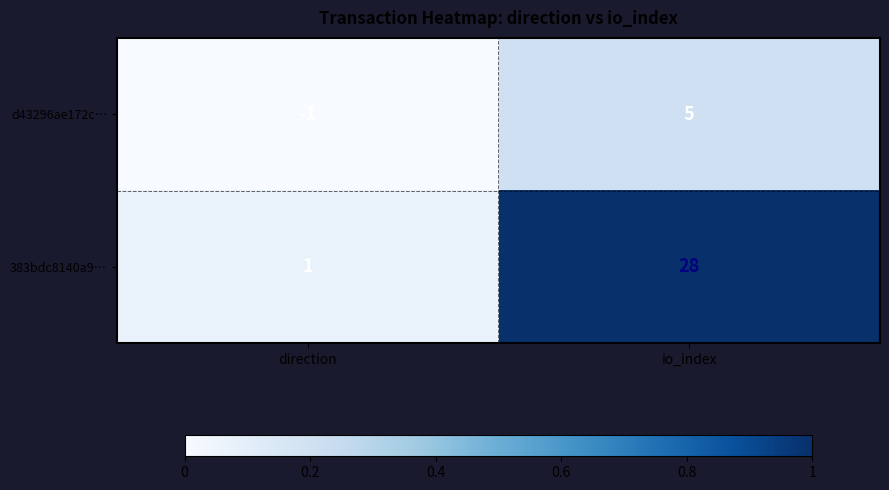

Which series changed the most between direction and io_index?

383bdc8140a9…